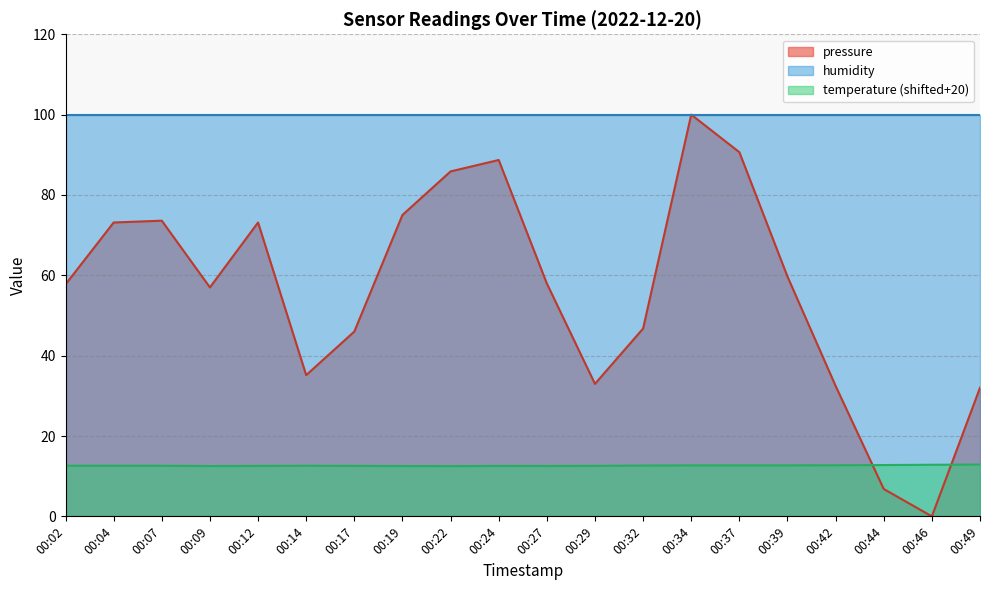

After their last crossing, which series has the higher values: temperature (shifted+20) or pressure?

pressure